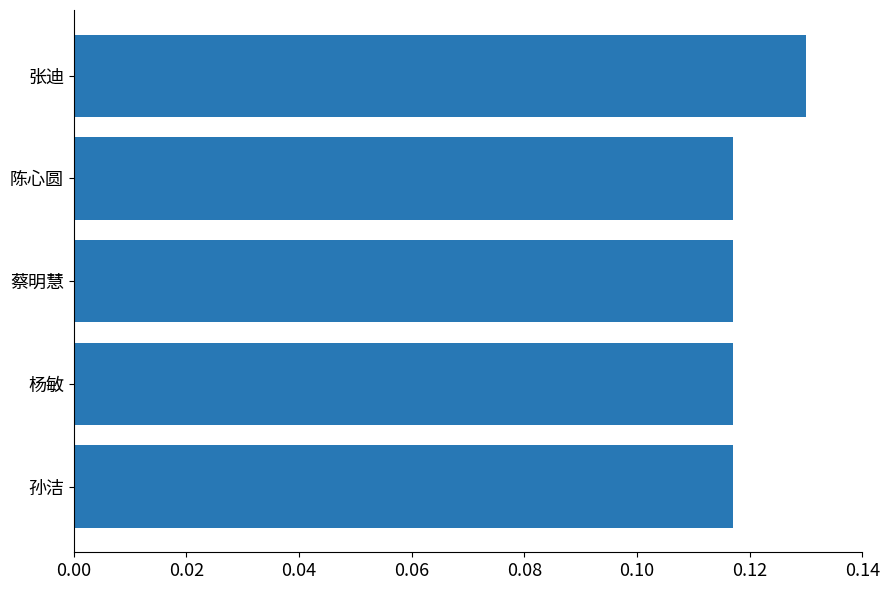

How many values are between 0 and 1?

5